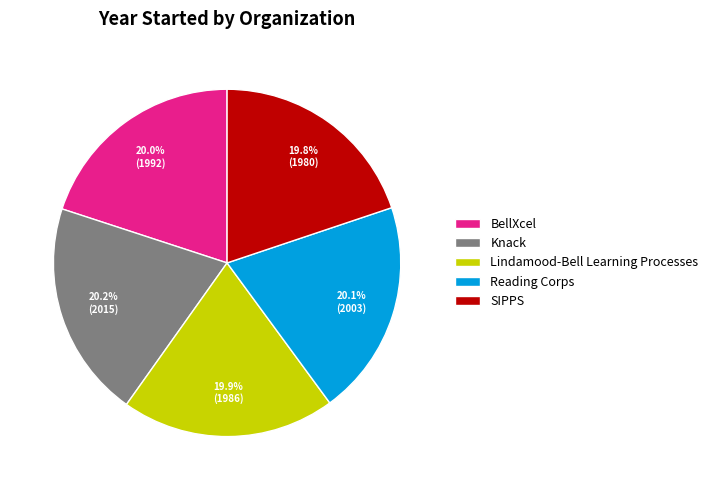

What percentage is the Lindamood-Bell Learning Processes slice, to the nearest percent?

20%